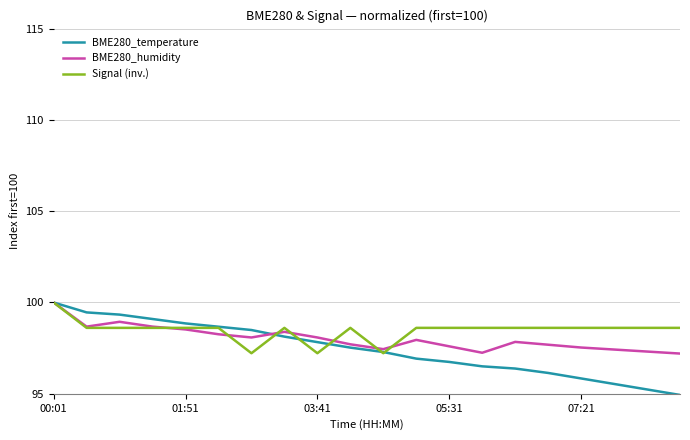

What is the lowest value of the BME280_humidity series?

97.2